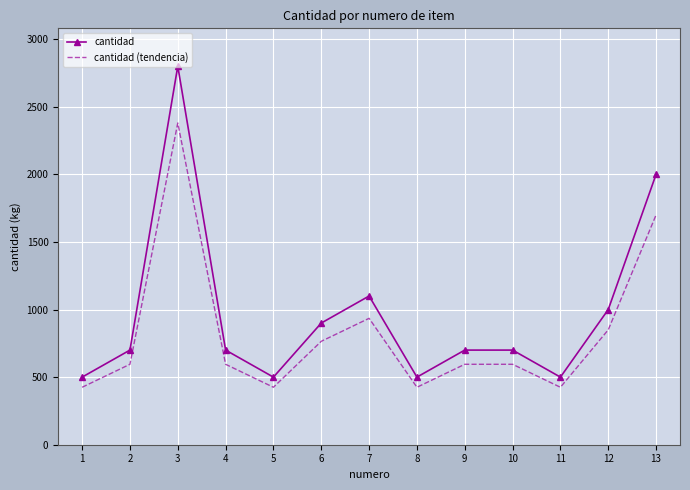

List the series in order of their peak value, lowest first.

cantidad (tendencia), cantidad